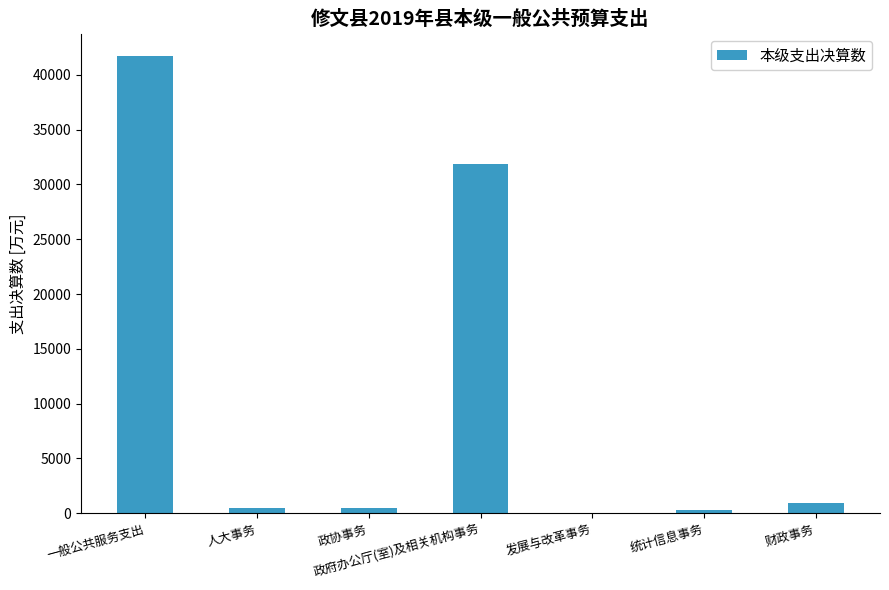

Which category has the highest value across all series?

一般公共服务支出